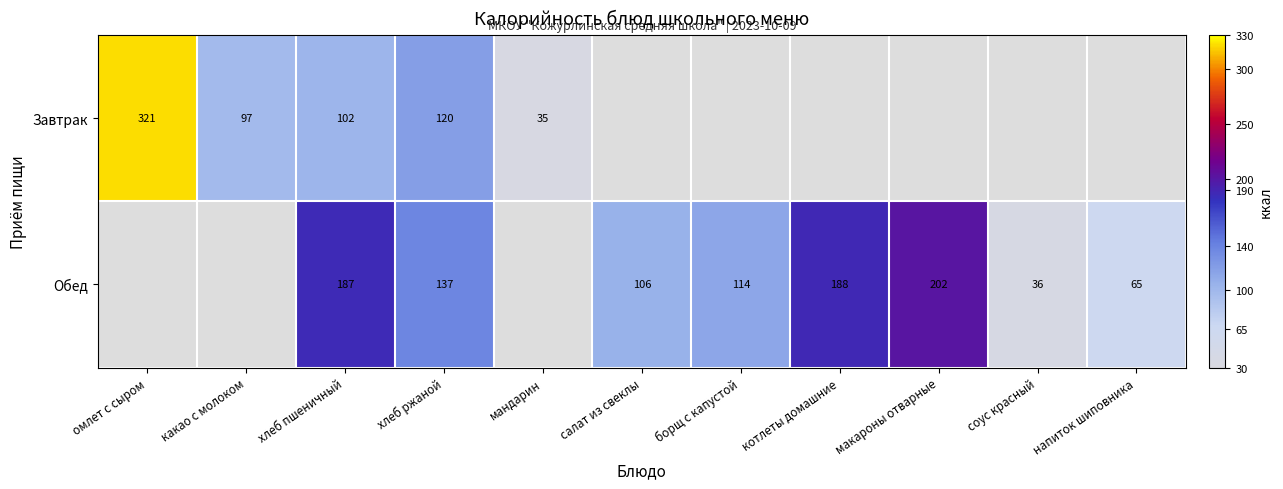

The Обед series shows 64.5 at борщ с капустой. True or false?

False